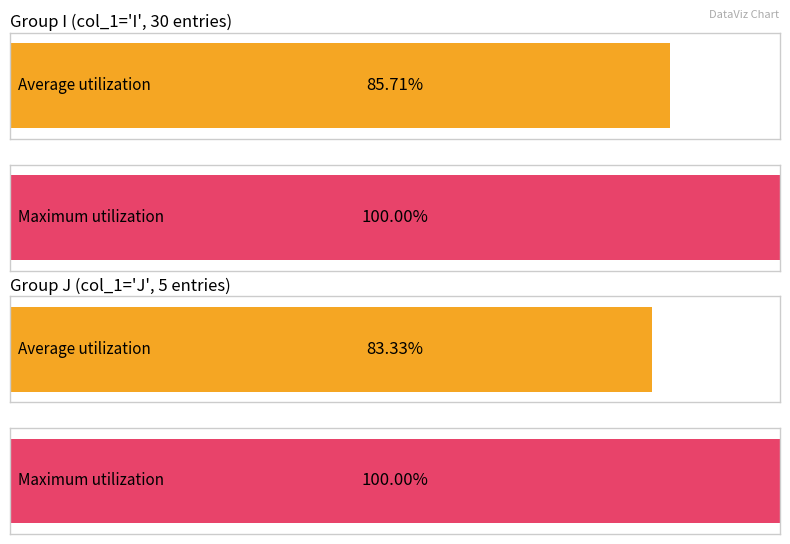

Between I and J, which series saw the biggest shift?

Average utilization